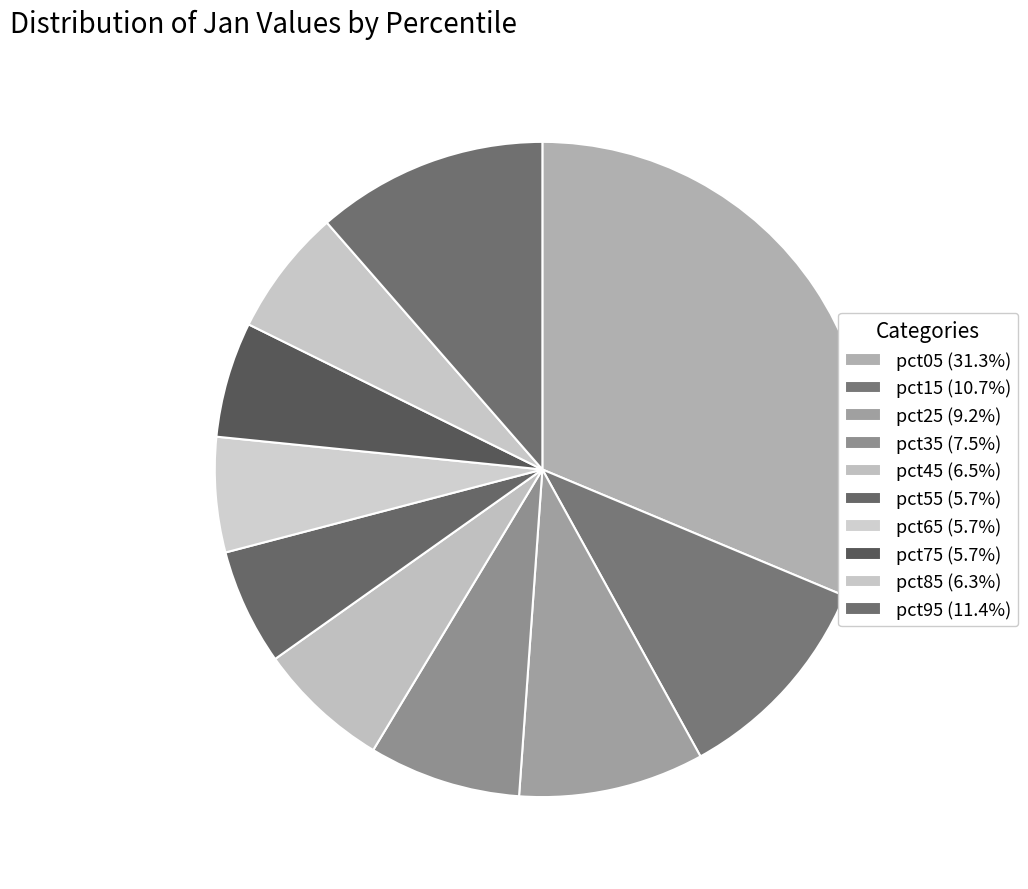

Count the number of slices in the pie.

10